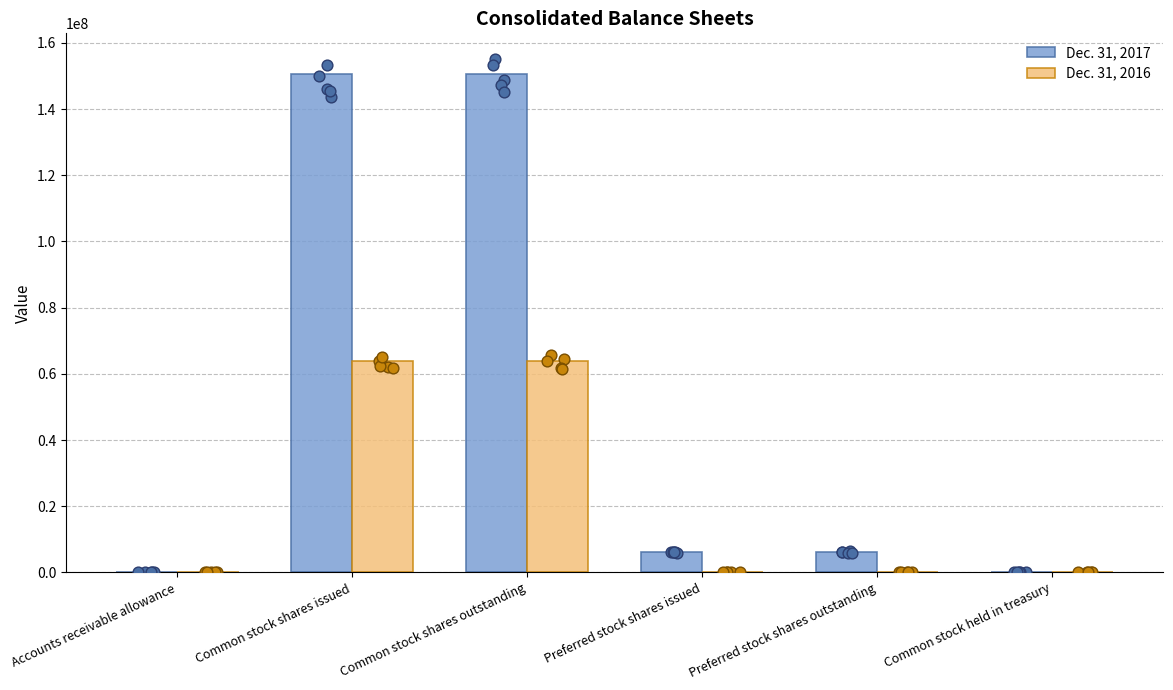

At which category is the sum across all series the highest?

Common stock shares issued